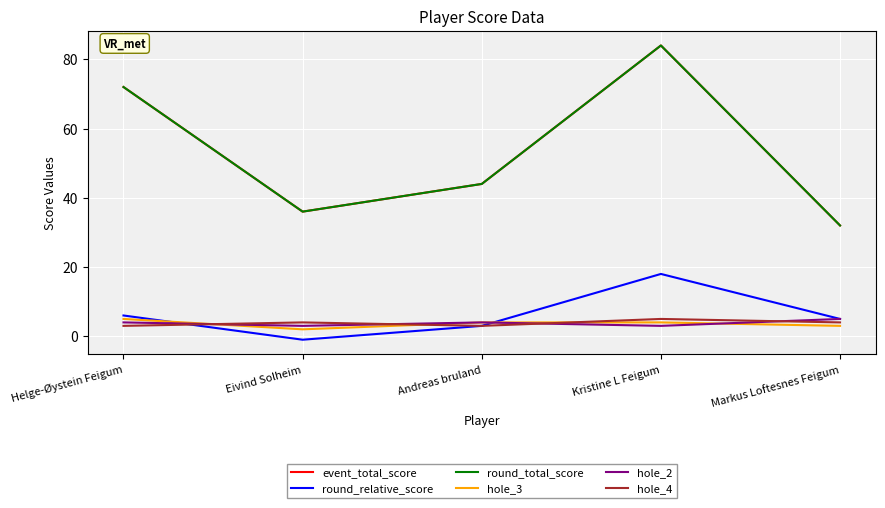

How many lines are shown in the chart?

6